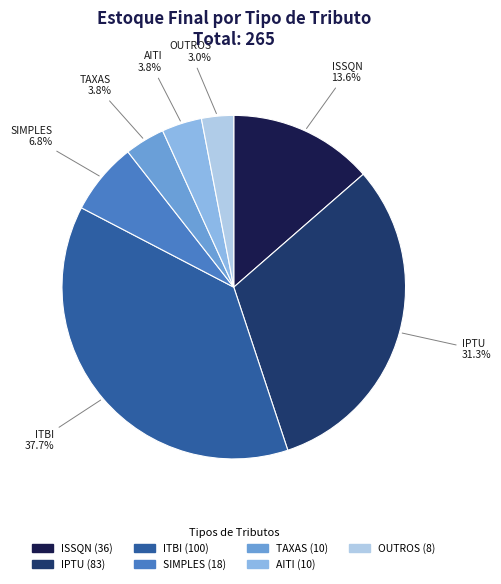

To the nearest percent, what is the difference between the ISSQN and SIMPLES slice percentages?

7%